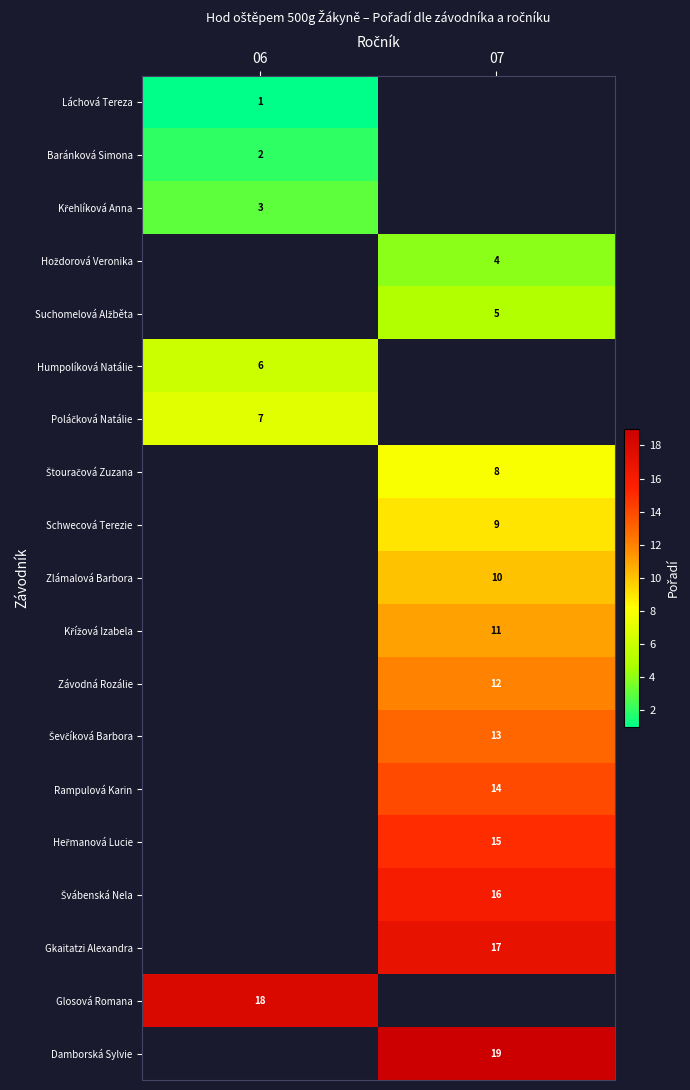

True or false: Baránková Simona has a value of 3.2 at 06.

False